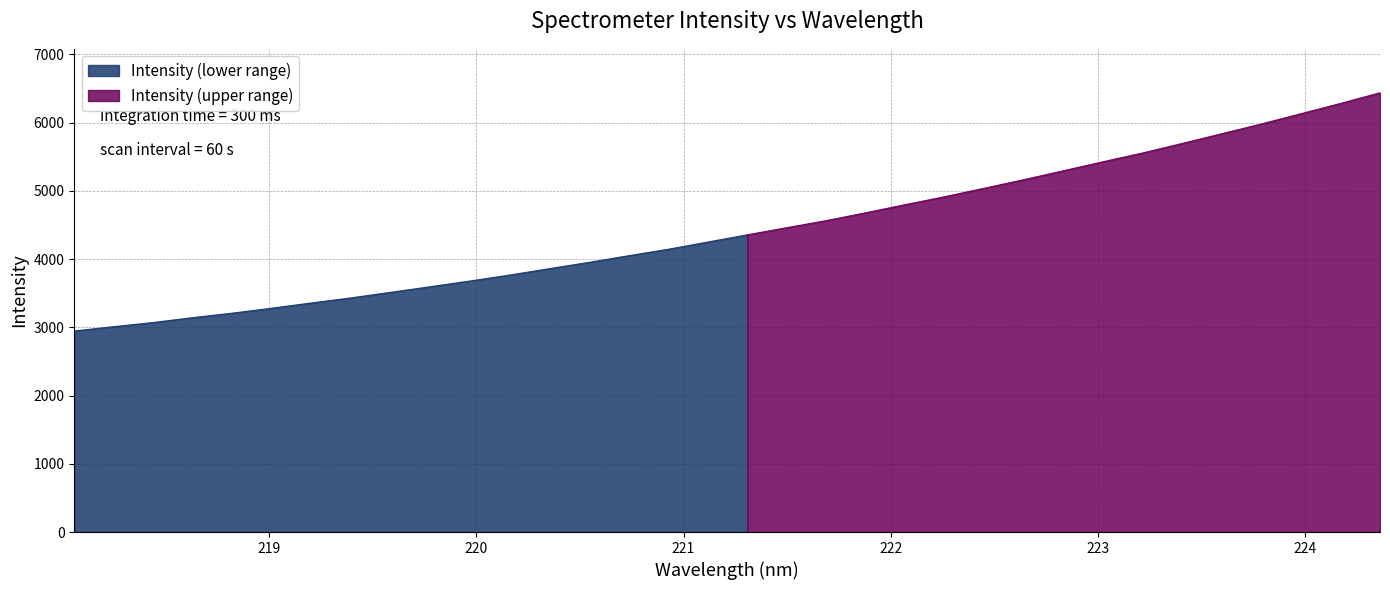

What is the sum of all values?

150904.4